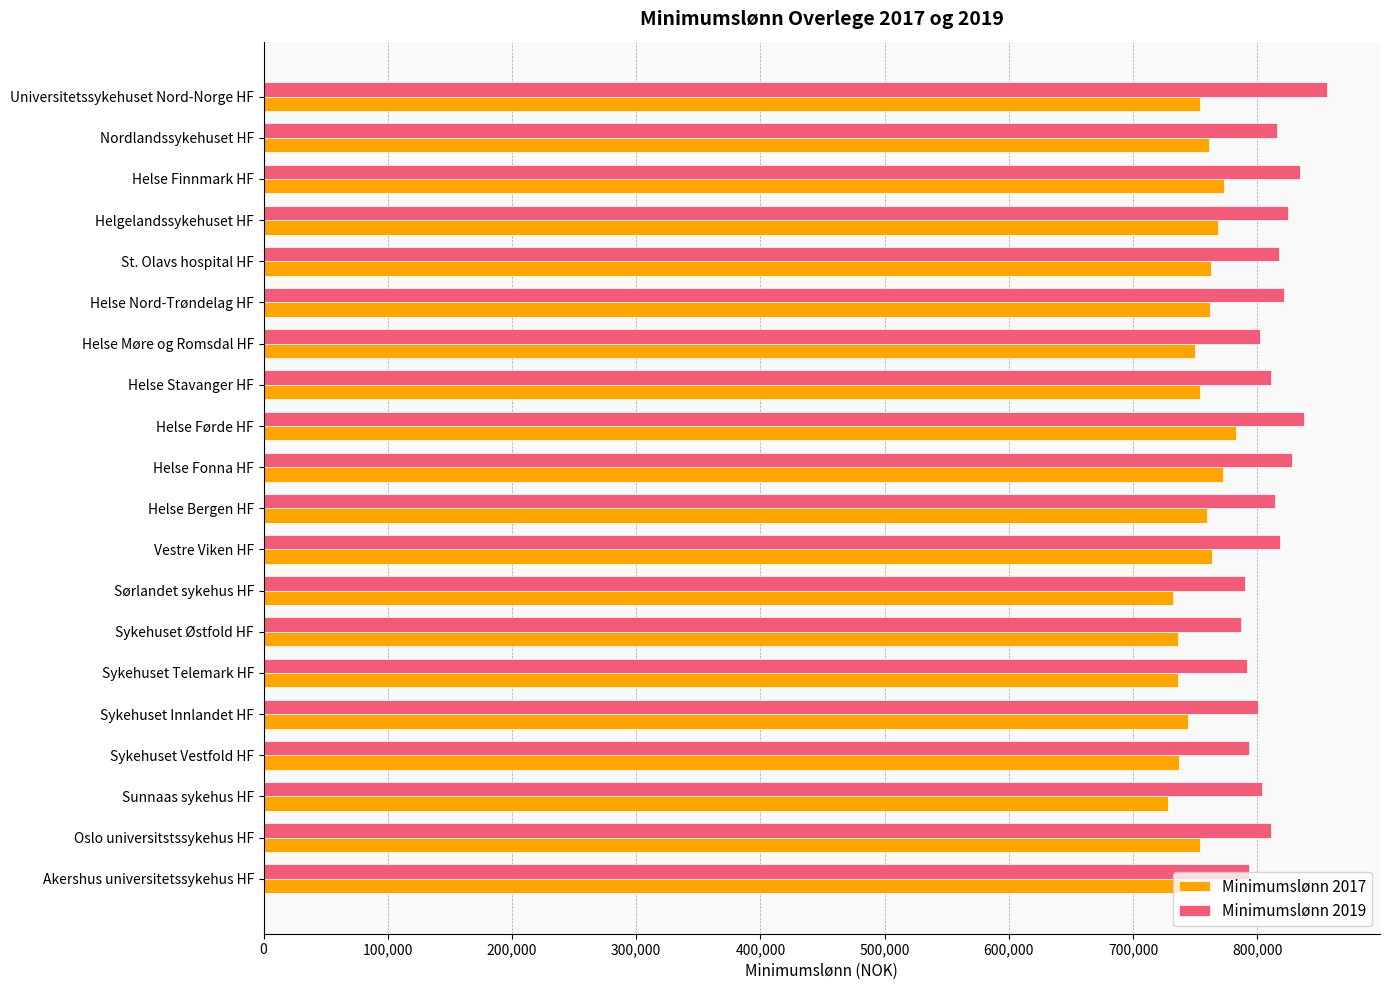

What is the total value across all series at Nordlandssykehuset HF?

1577200